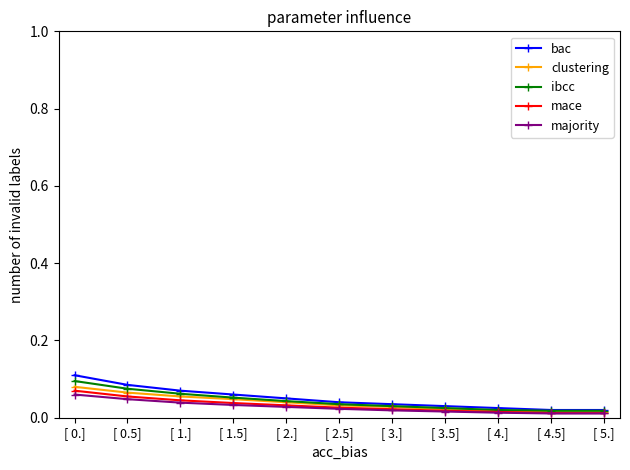

Which series has the largest range (max minus min)?

bac